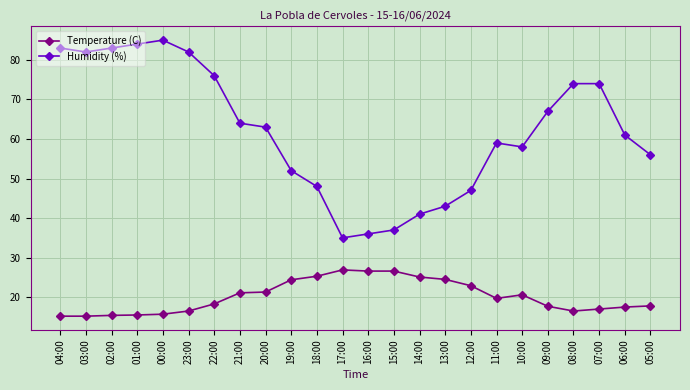

What is the minimum value for Temperature (C)?

15.2